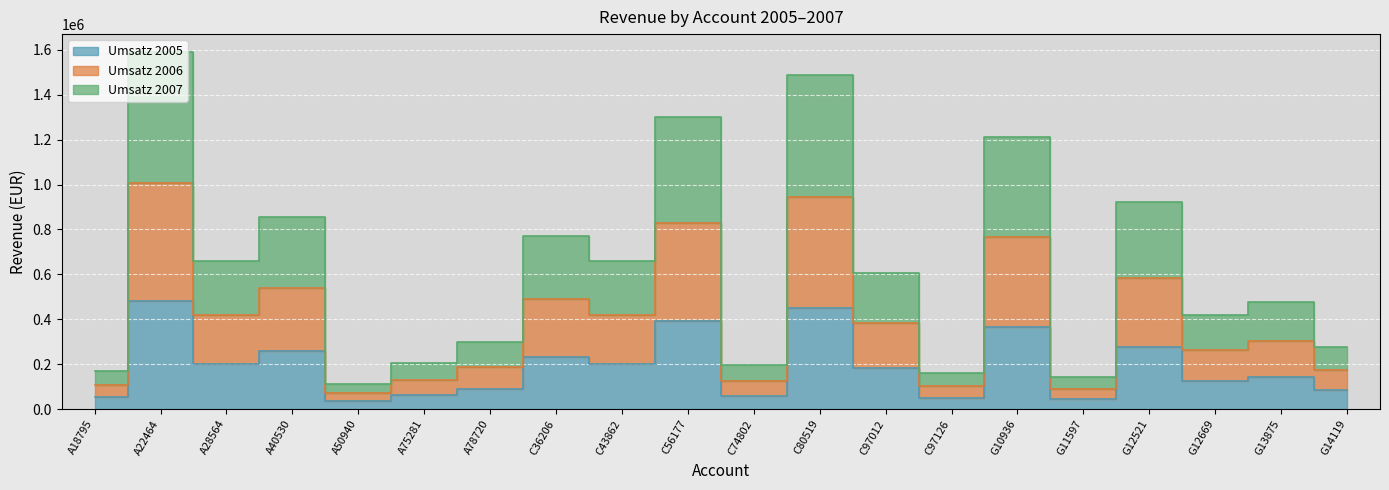

At G10936, list the series in order from largest to smallest.

Umsatz 2007, Umsatz 2006, Umsatz 2005